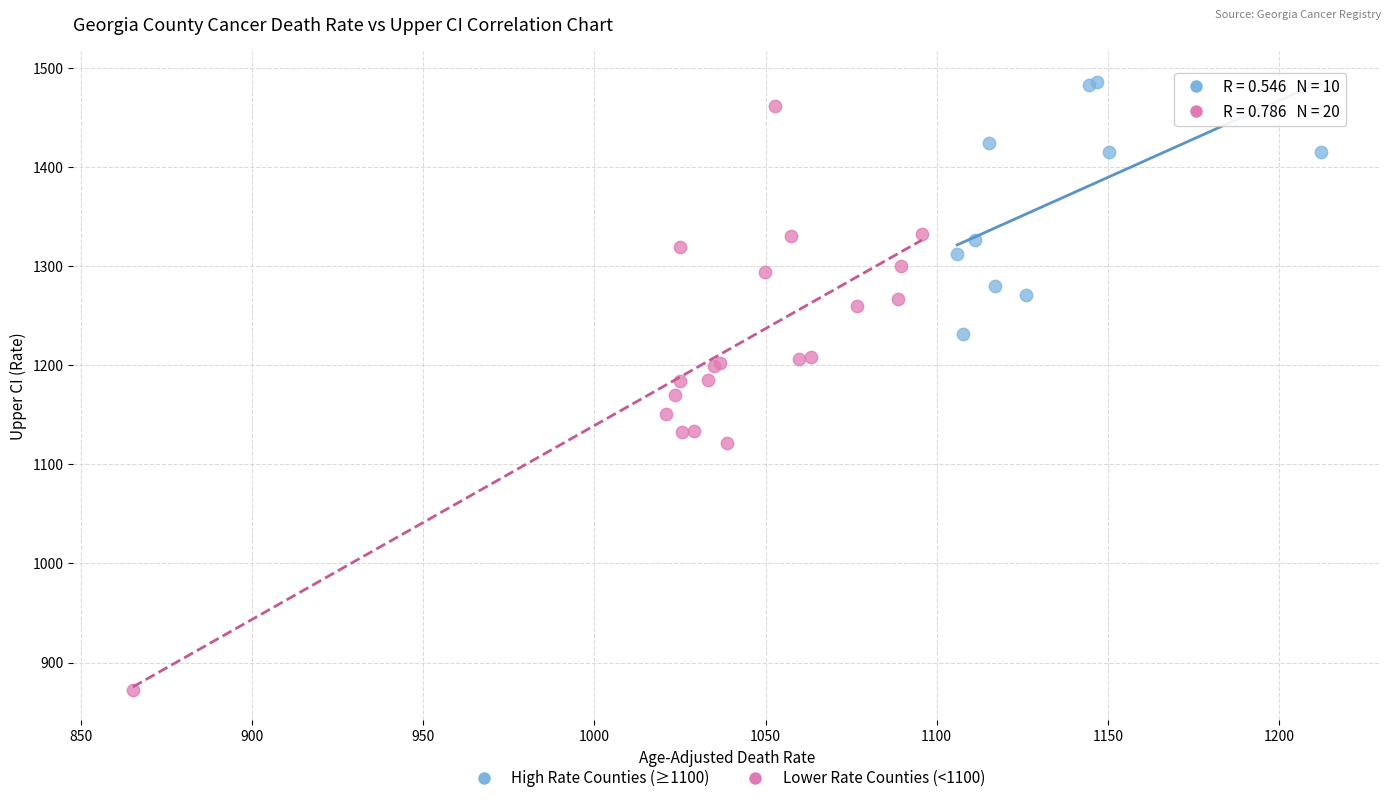

Which series has the largest Y range (max minus min)?

Lower Rate Counties (<1100)